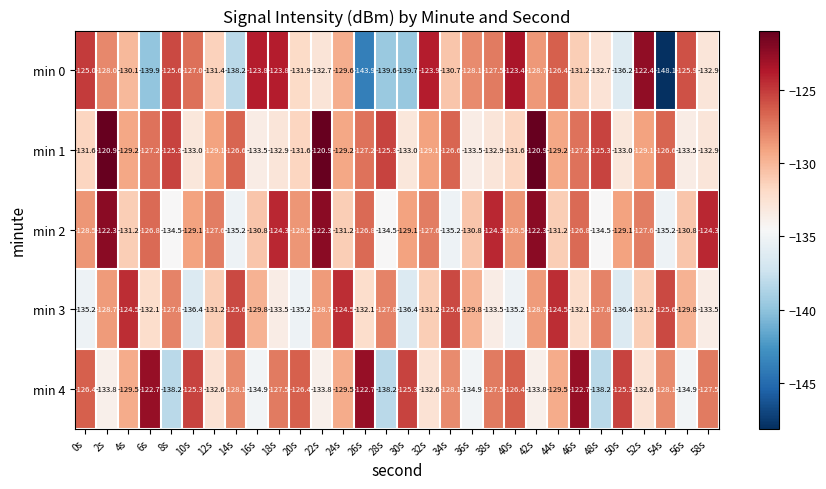

Rank the series by their maximum value, from highest to lowest.

min 1, min 2, min 0, min 4, min 3